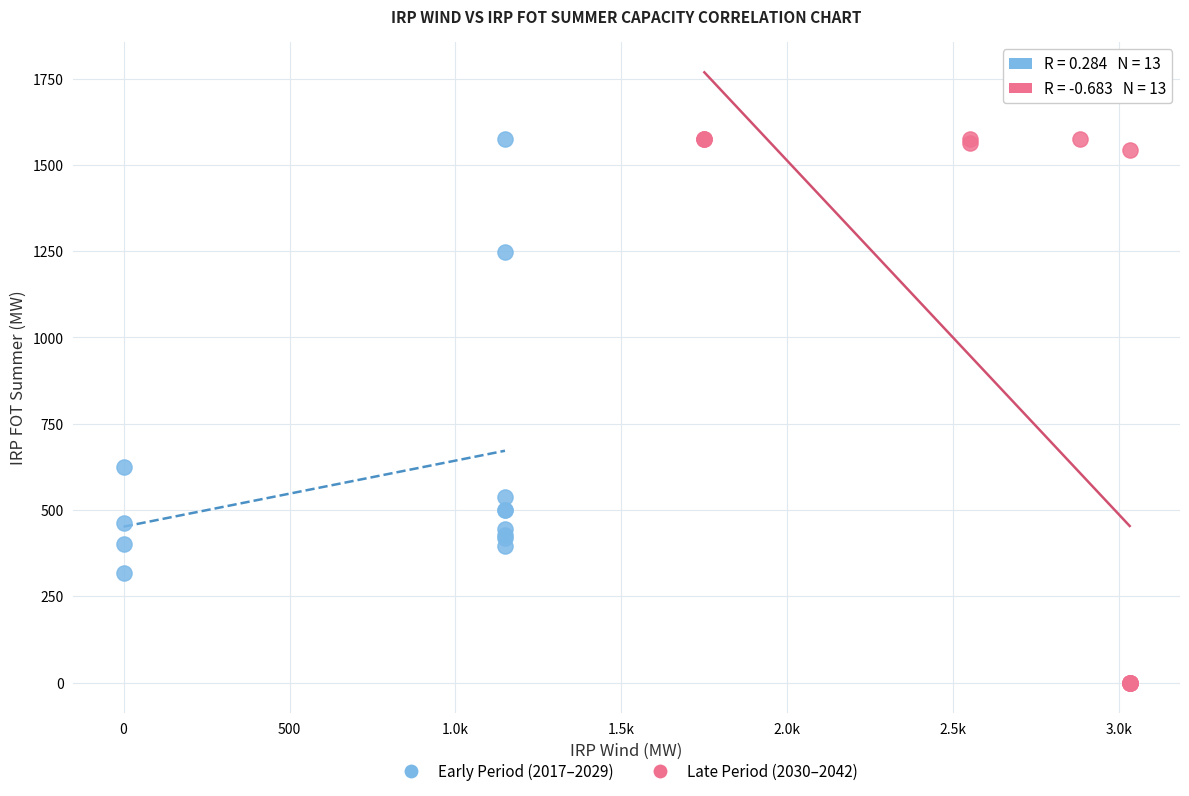

What are all the series names shown in the legend?

Early Period (2017–2029), Late Period (2030–2042)